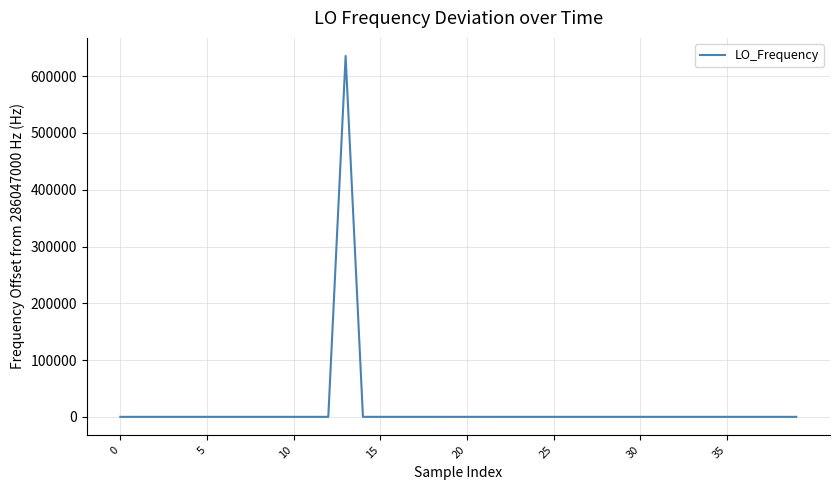

What is the greatest value displayed?

635704.4